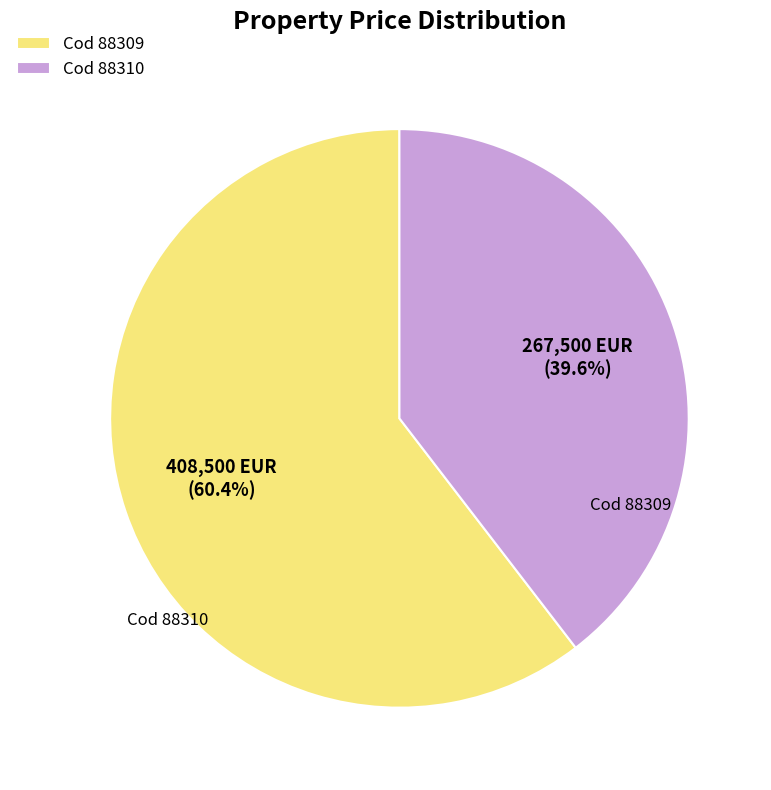

Which category has the smallest portion of the pie?

Cod 88310